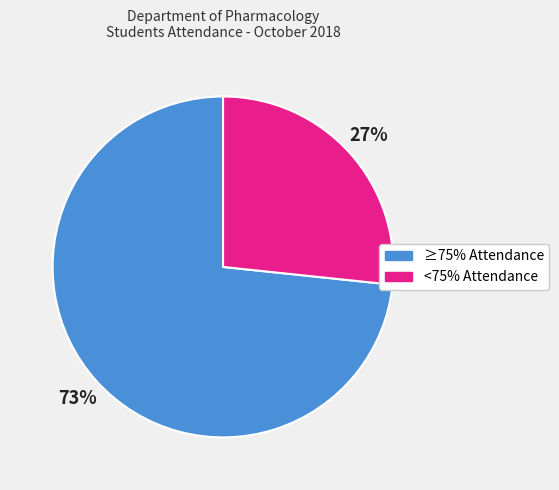

Is there a majority slice in this chart?

Yes